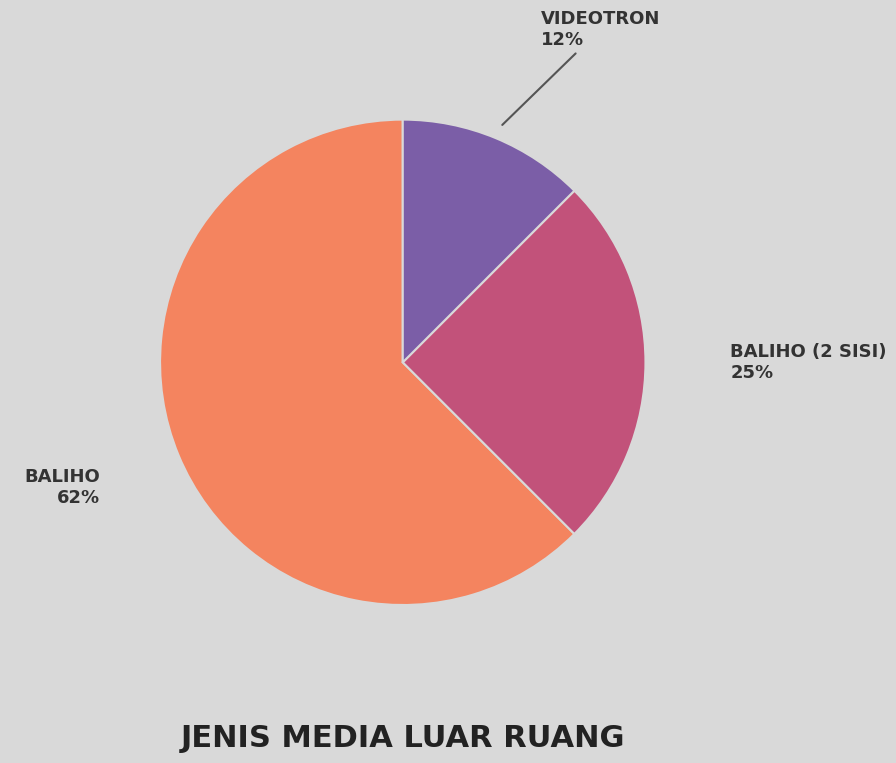

To the nearest percent, what is the average slice percentage?

33%